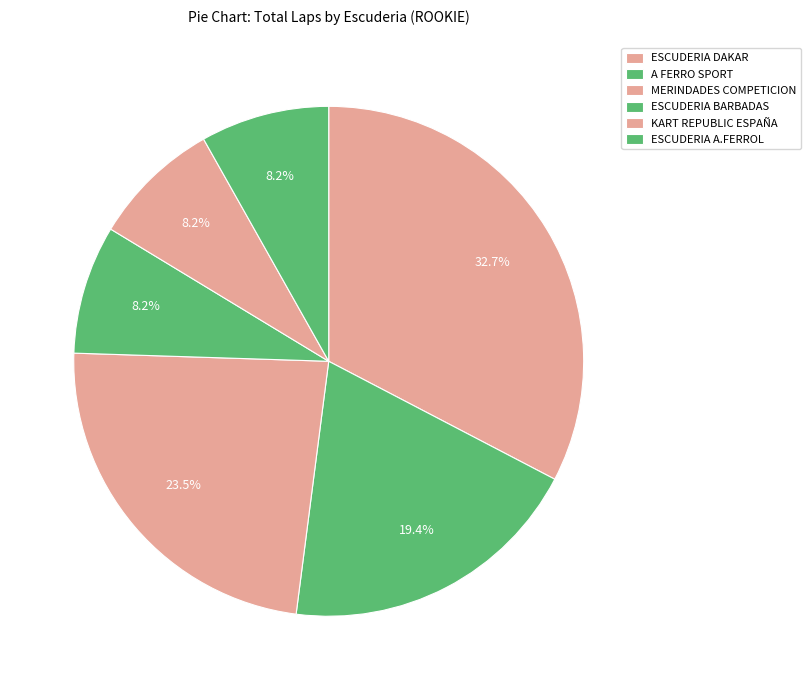

Count the number of slices in the pie.

6